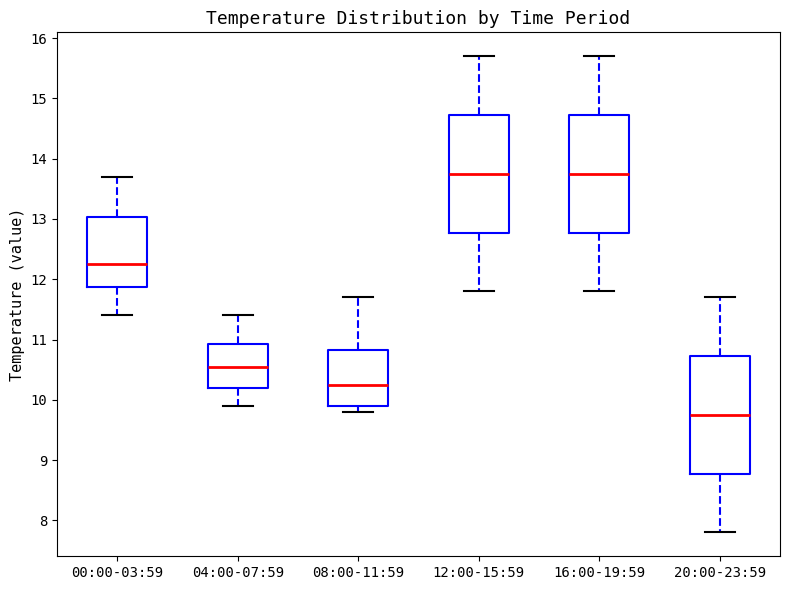

Where is the upper edge of the box for 16:00-19:59 on the y-axis? The values are not printed on the chart, so give them approximately, as read against the axis.

14.7